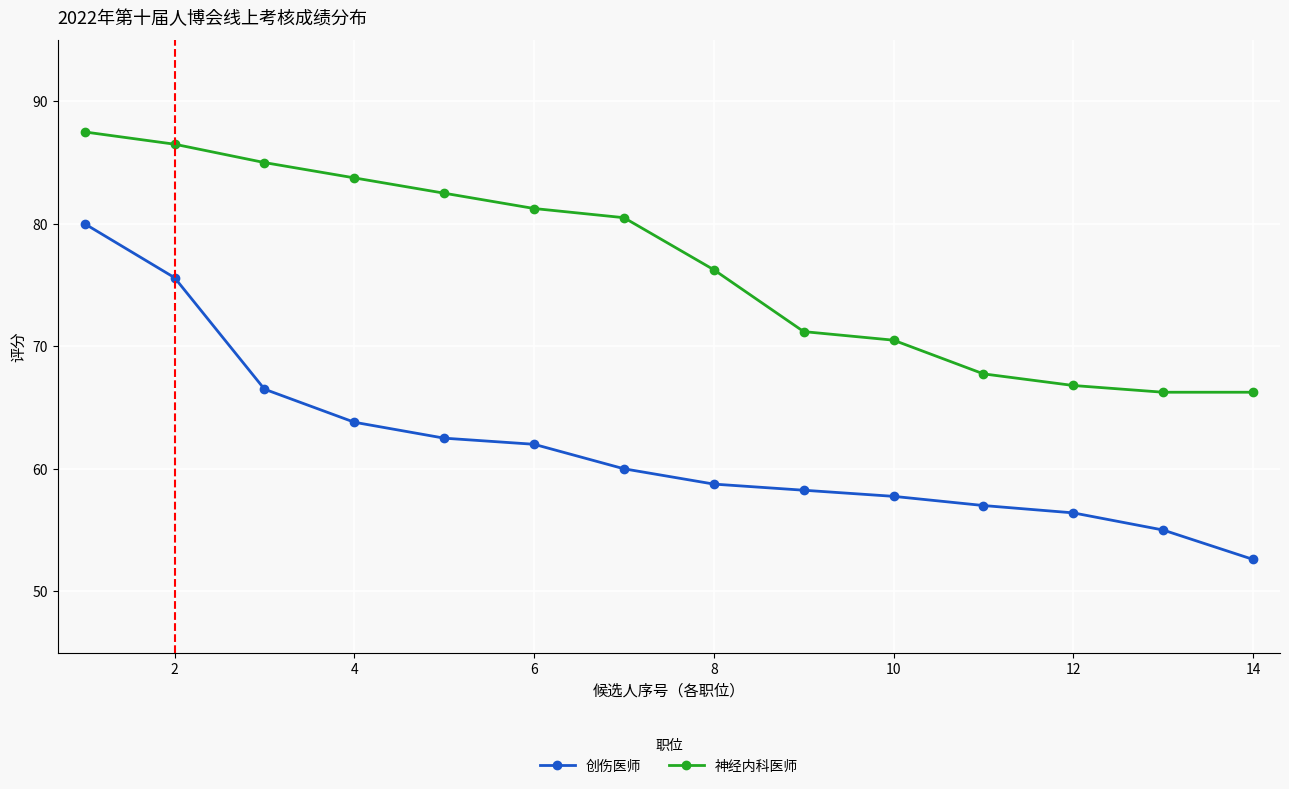

True or false: 神经内科医师 and 创伤医师 cross at least once.

False